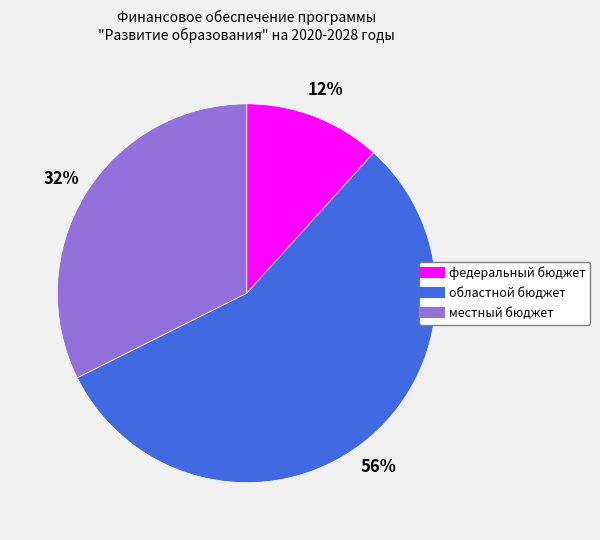

How many slices are in this pie chart?

3